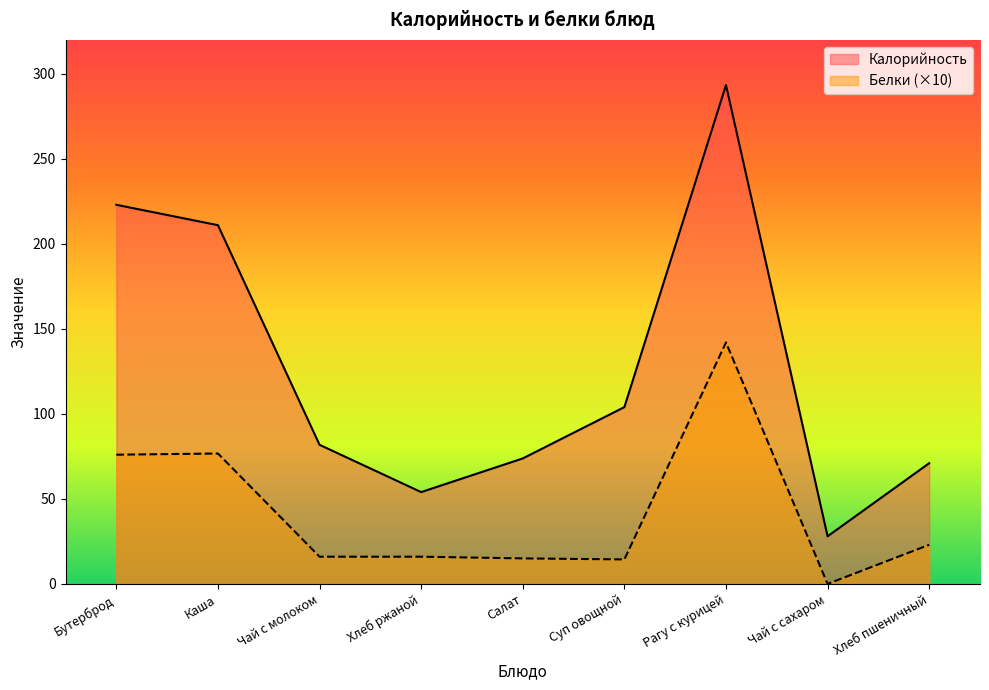

What is the average value of the Белки series?

42.1